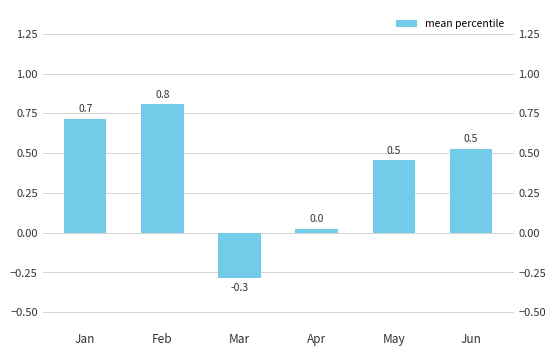

List the labels in order of value, smallest first.

Mar, Apr, May, Jun, Jan, Feb